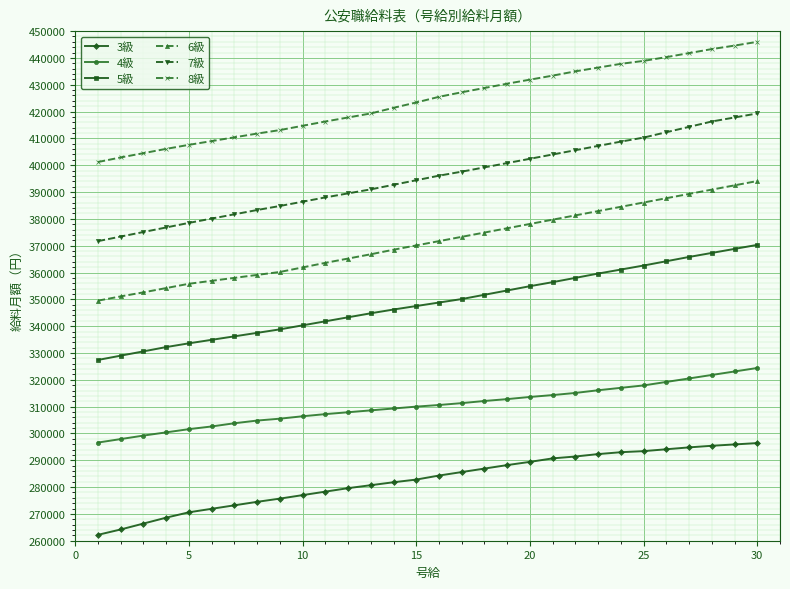

True or false: 6級 and 7級 intersect in this chart.

False